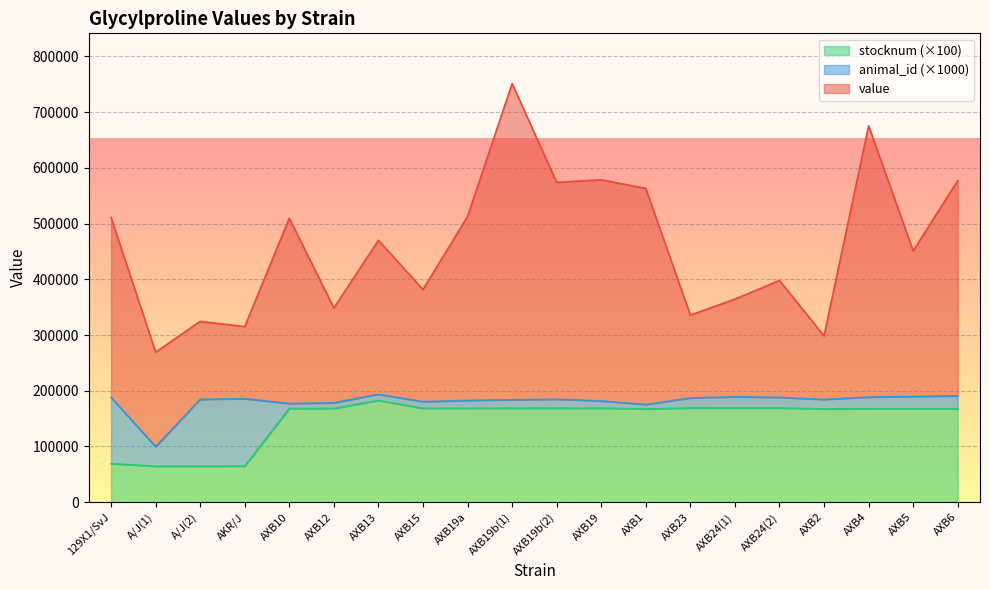

What is the highest value of the value series?

751278.1